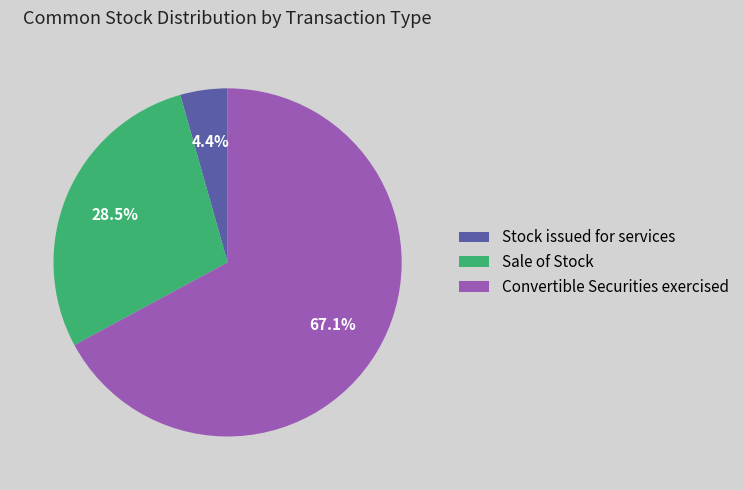

Is there any slice that represents more than half of the pie?

Yes